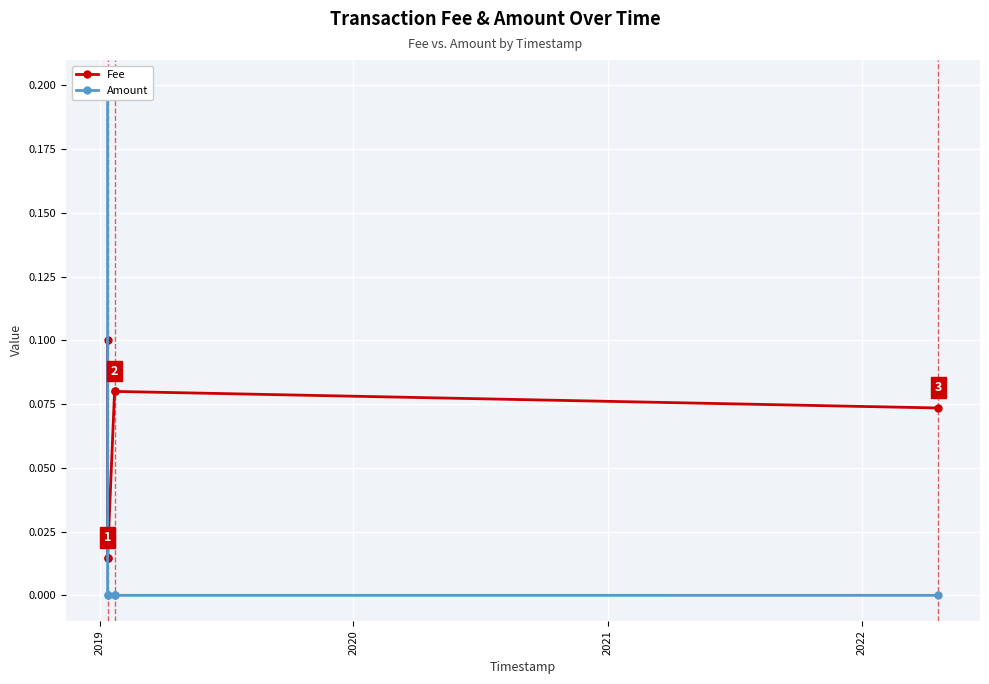

What is the total value across all series at 2022?

0.1